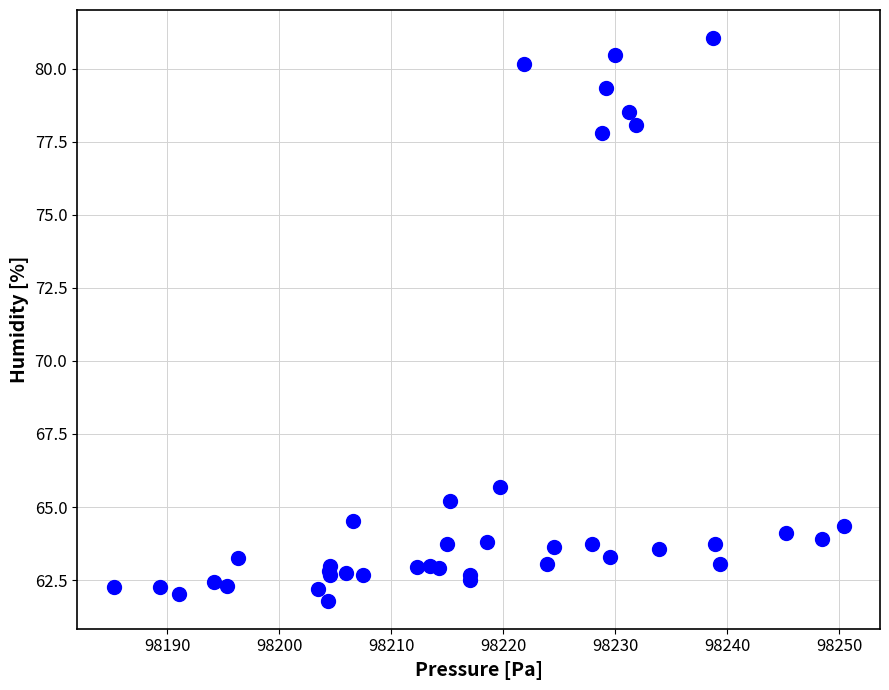

What Y value in the scatter plot is closest to 71?

65.7